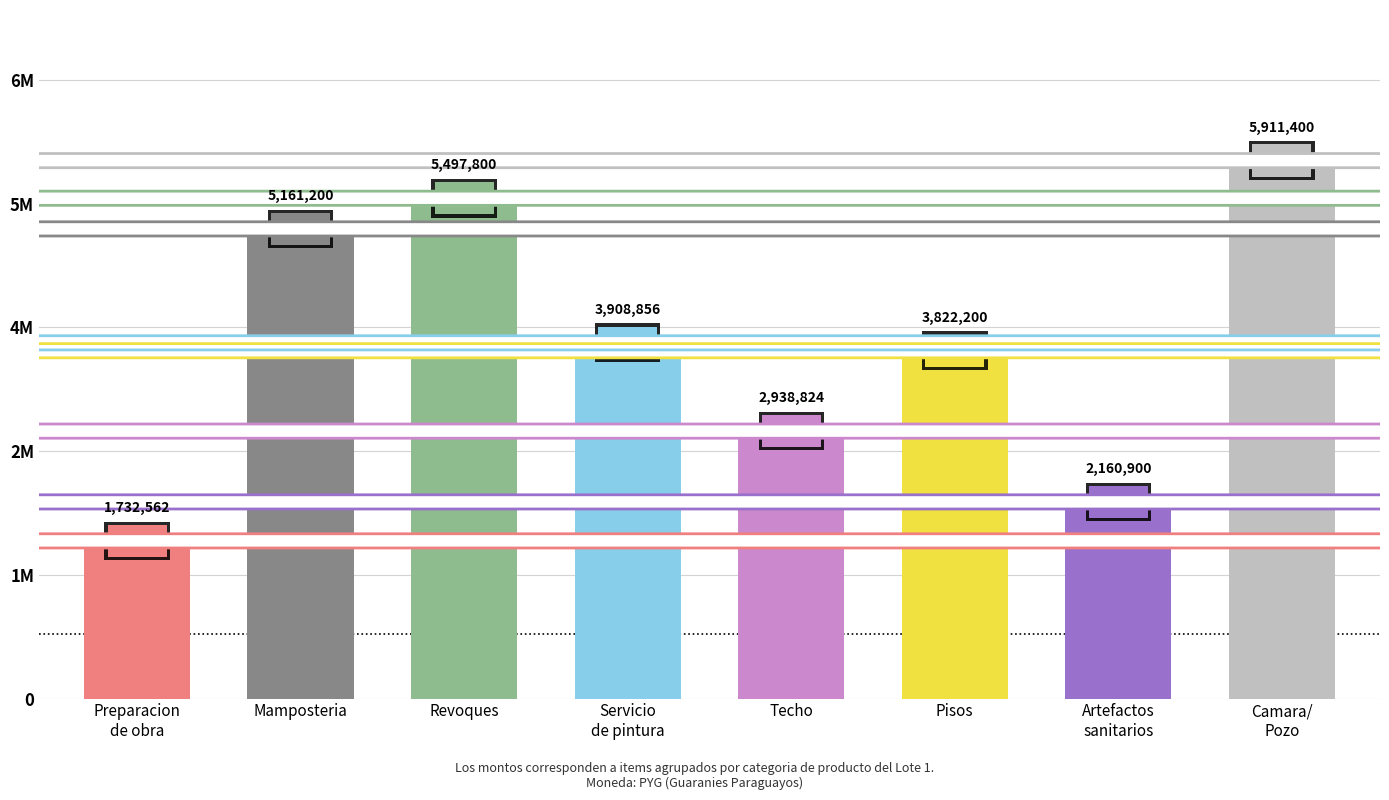

True or false: the data shows 6202930 at Colocacion de pisos.

False